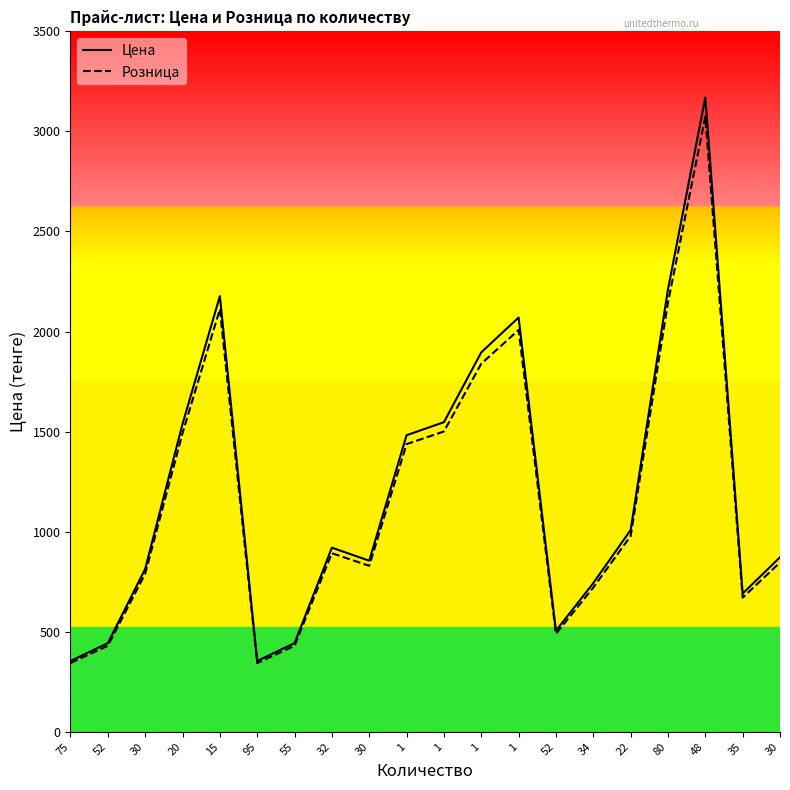

True or false: Розница and Цена cross at least once.

False